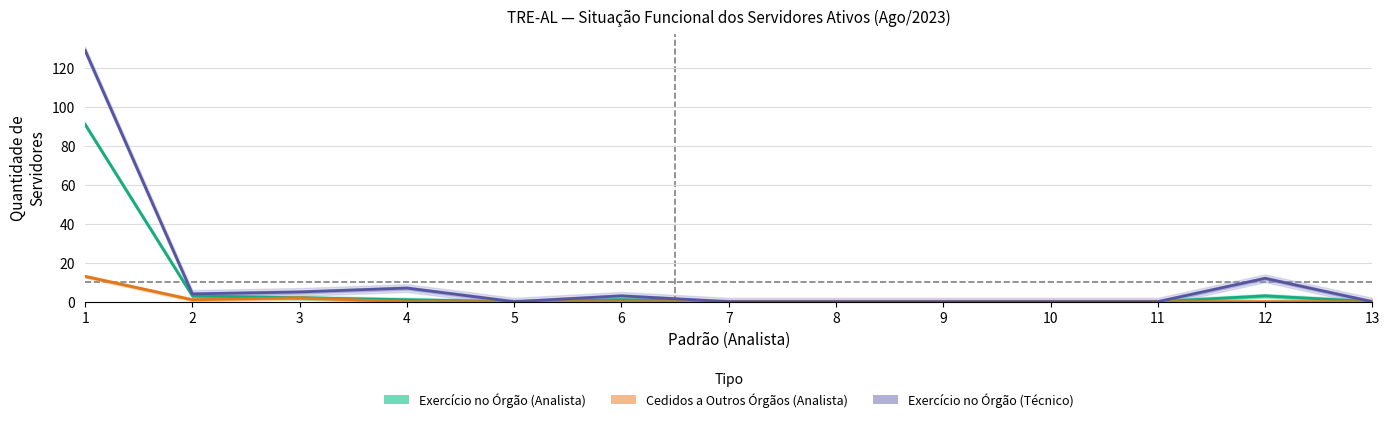

At which label does Cedidos a Outros Órgãos (Analista) reach its minimum?

4